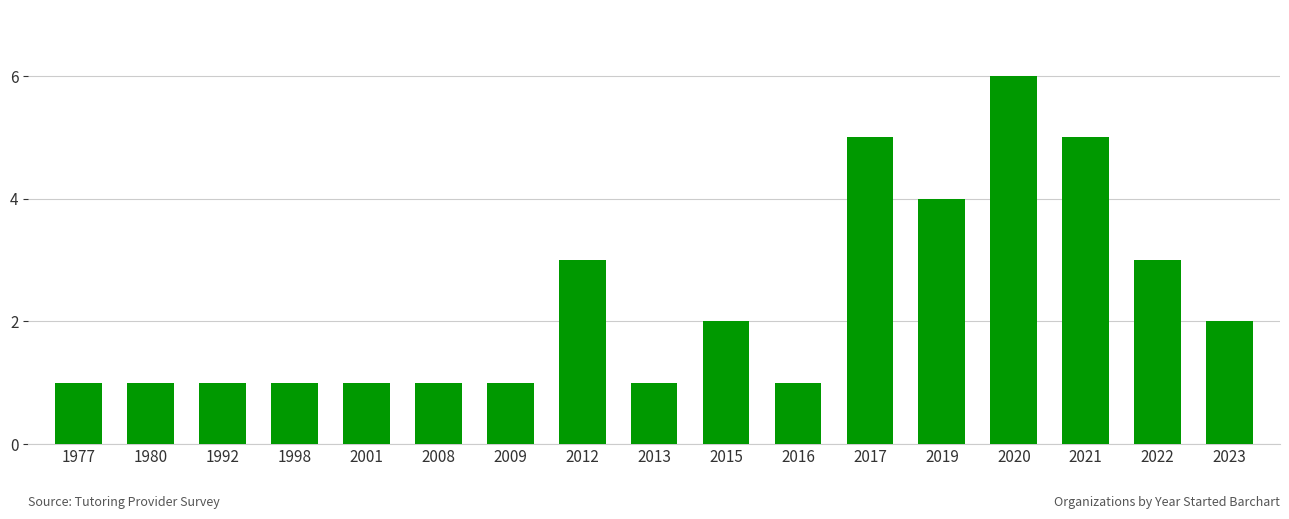

Approximately how many times larger is the value at 2016 compared to 1977?

1.0